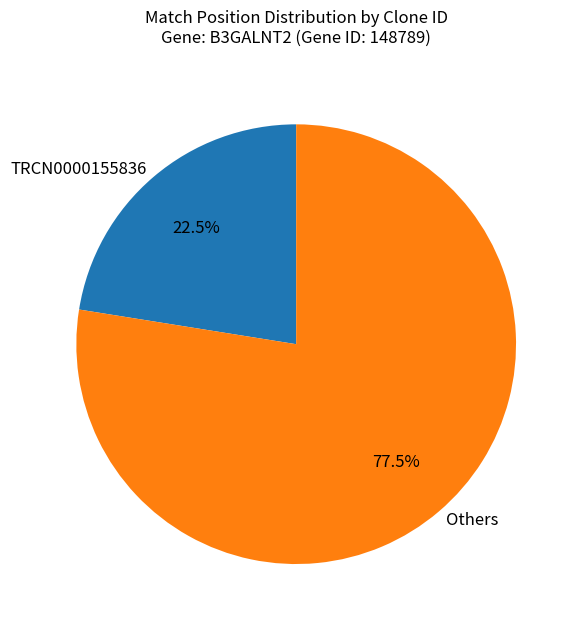

Which has a higher value, TRCN0000155836 or Others?

Others